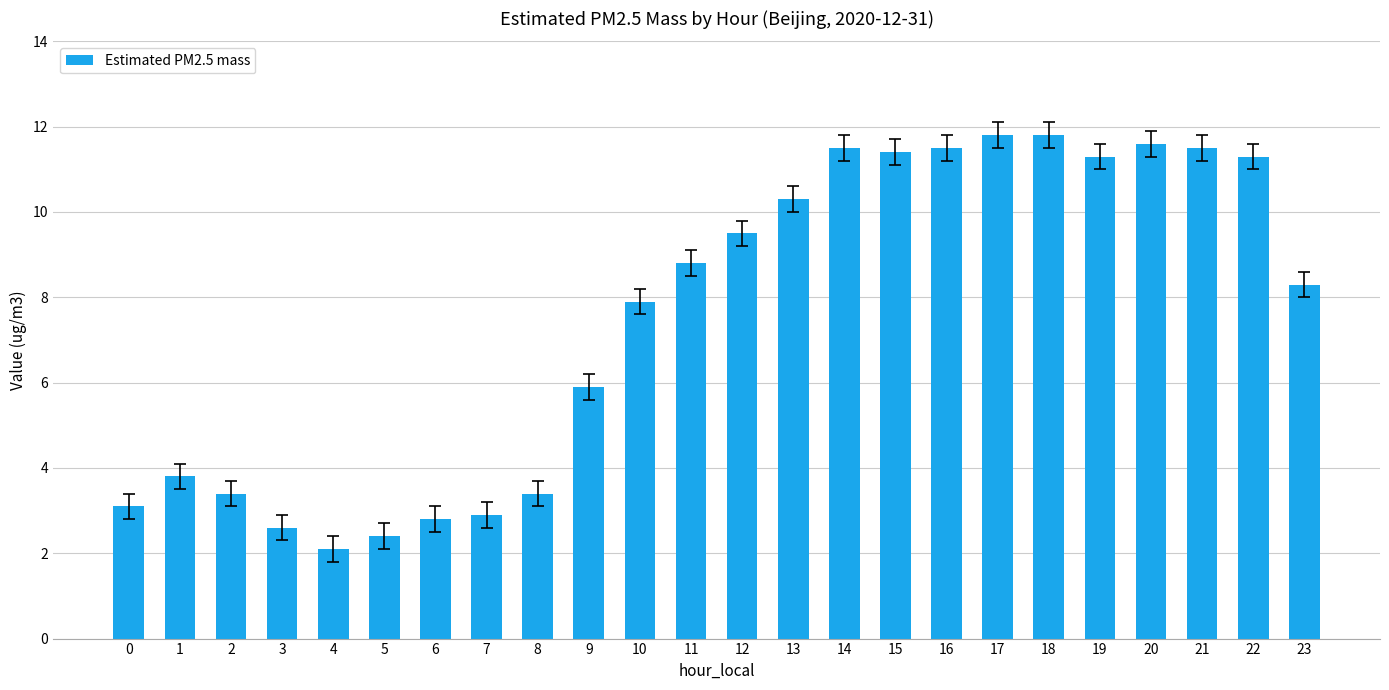

What is the change in value from 0 to 9?

+2.8